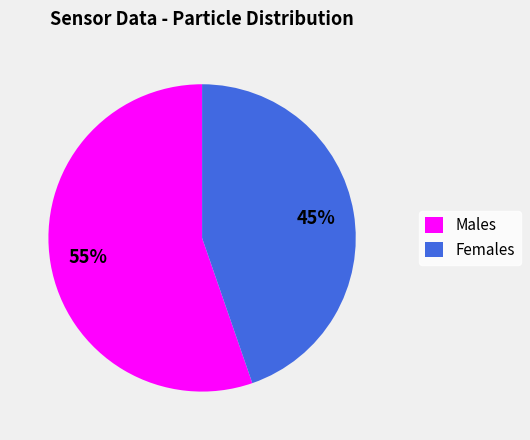

Is there any slice that represents more than half of the pie?

Yes